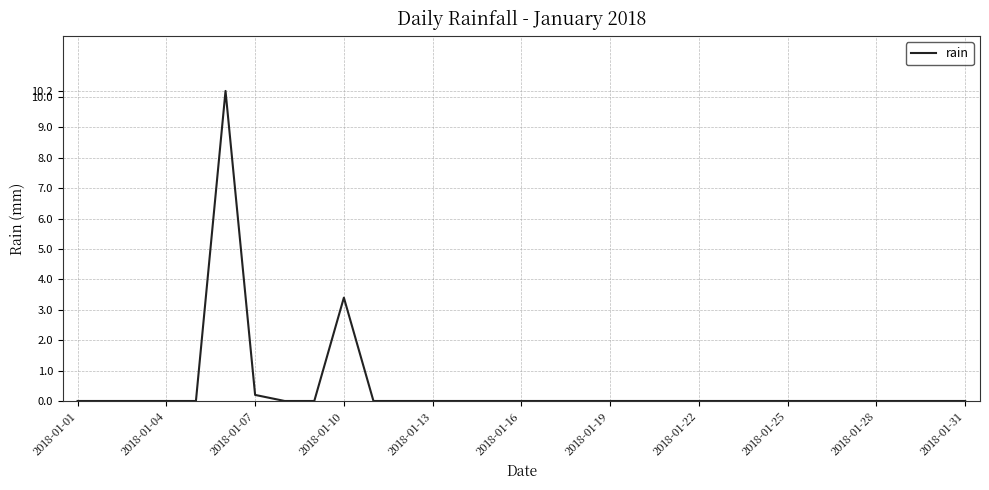

What is the difference between the maximum and minimum values?

10.2